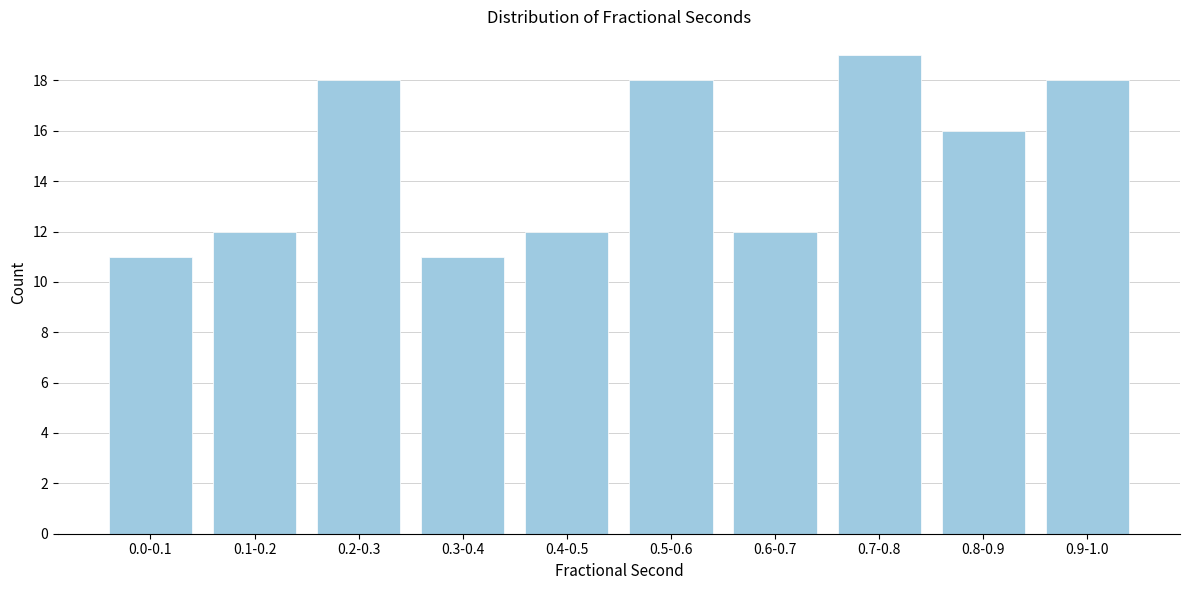

Reading left to right, transcribe all the data shown in this chart.

0.0-0.1=11	0.1-0.2=12	0.2-0.3=18	0.3-0.4=11	0.4-0.5=12	0.5-0.6=18	0.6-0.7=12	0.7-0.8=19	0.8-0.9=16	0.9-1.0=18